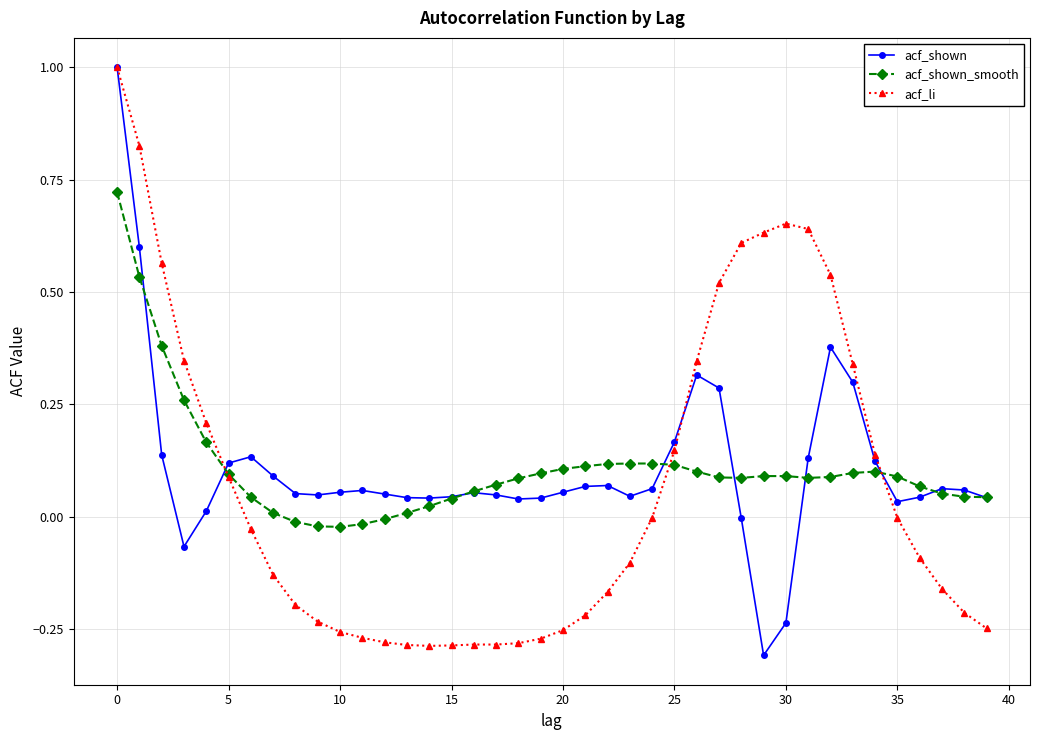

True or false: acf_shown has more than 1 interior local peaks.

True